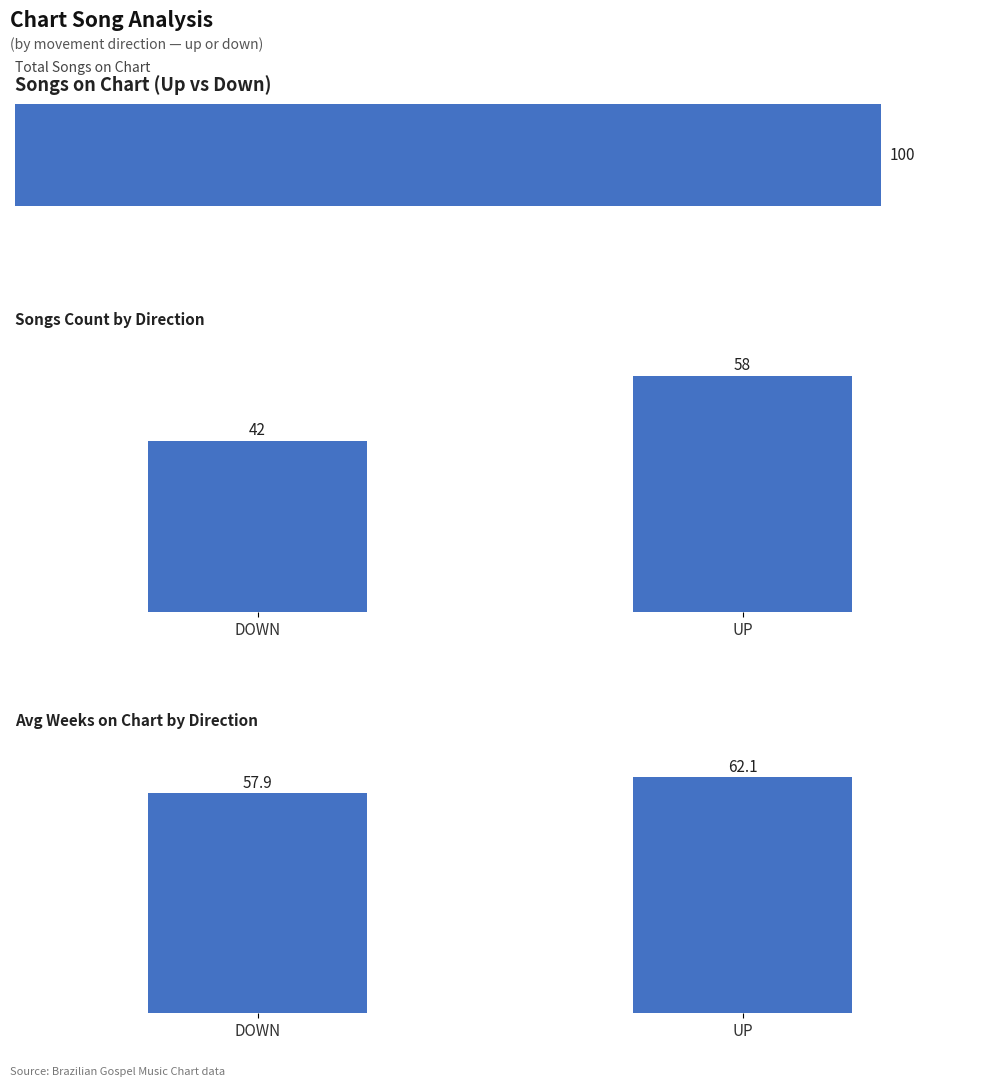

How many values in the Avg Weeks on Chart series are below 62?

1